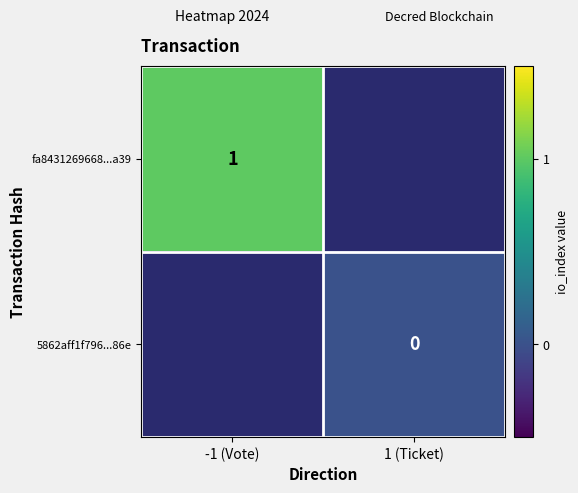

Is the value of 5862aff1f796...86e at -1 (Vote) greater than the value of fa8431269668...a39 at -1 (Vote)?

No